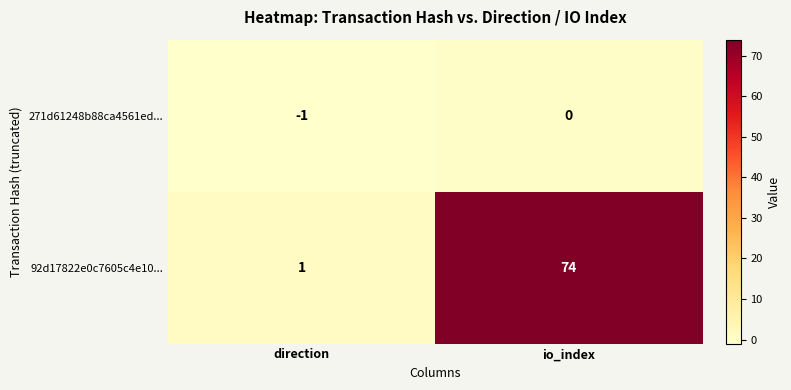

Which series has the largest range (max minus min)?

92d17822e0c7605c4e10...